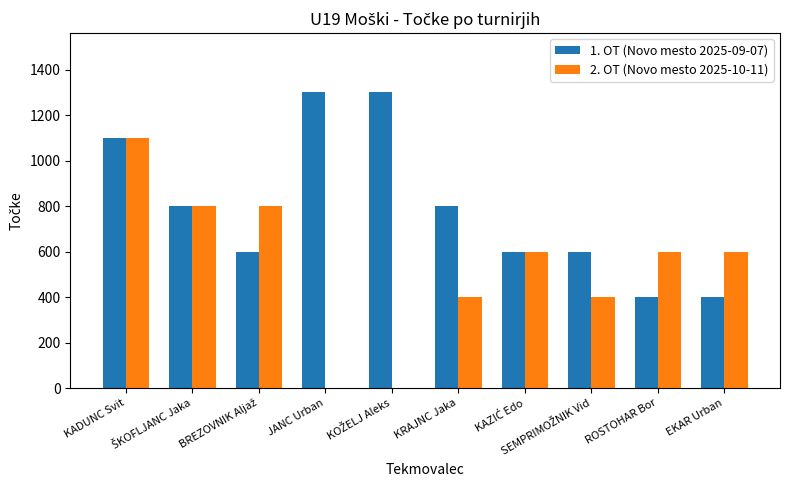

What is the maximum value shown in the chart?

1300